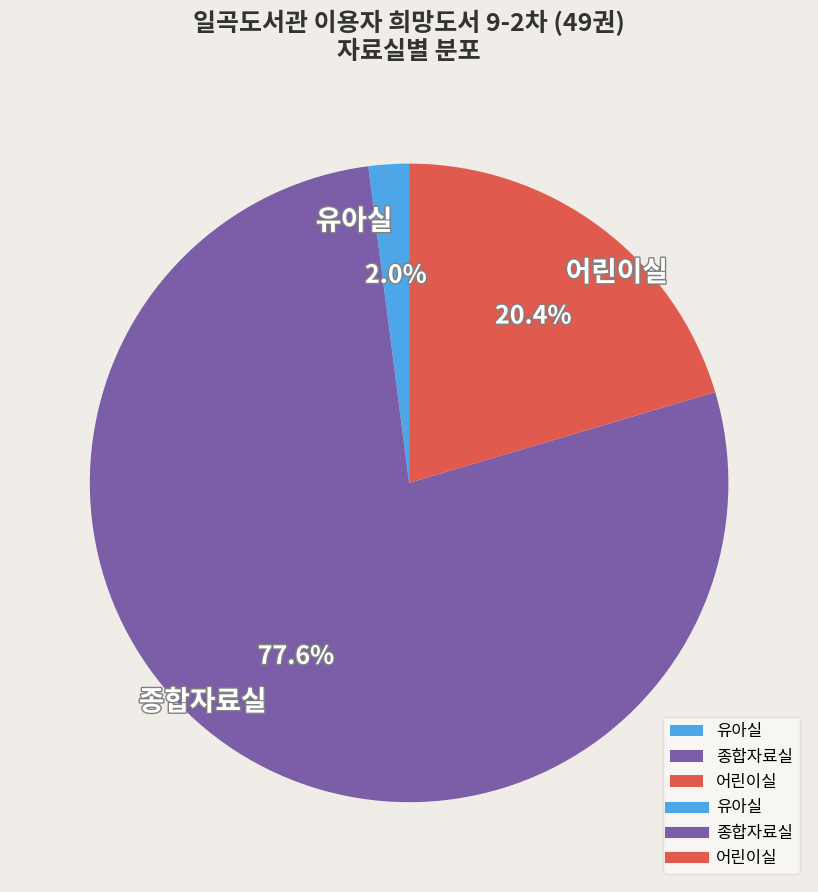

The 종합자료실 slice represents 84% of the pie. True or false?

False